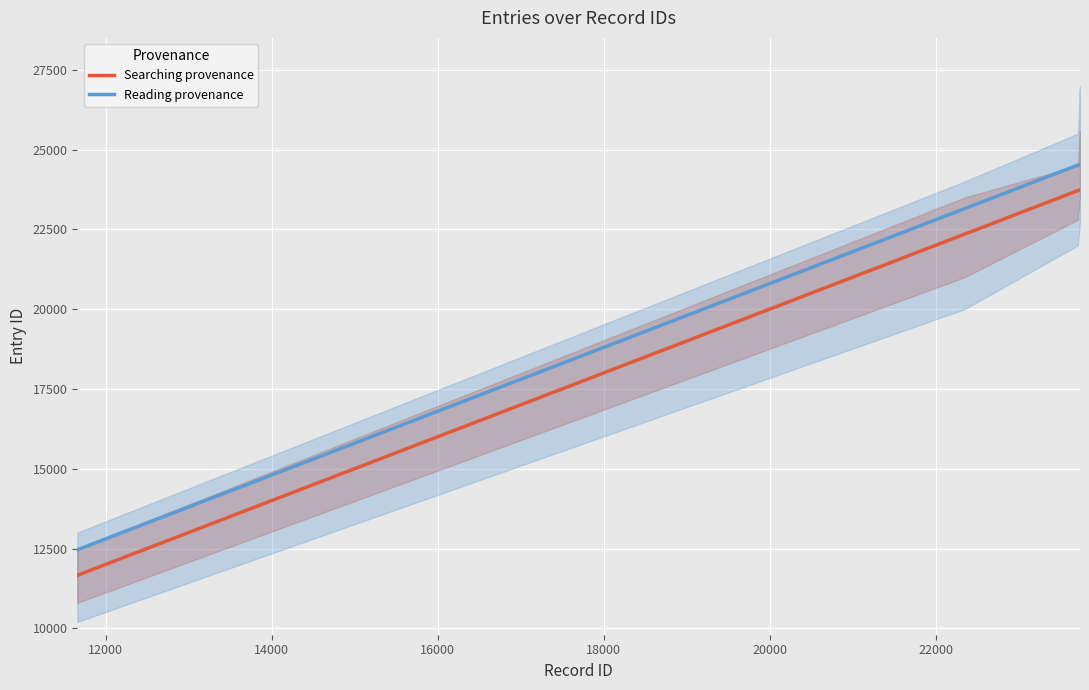

What is the maximum value for Searching provenance?

23740